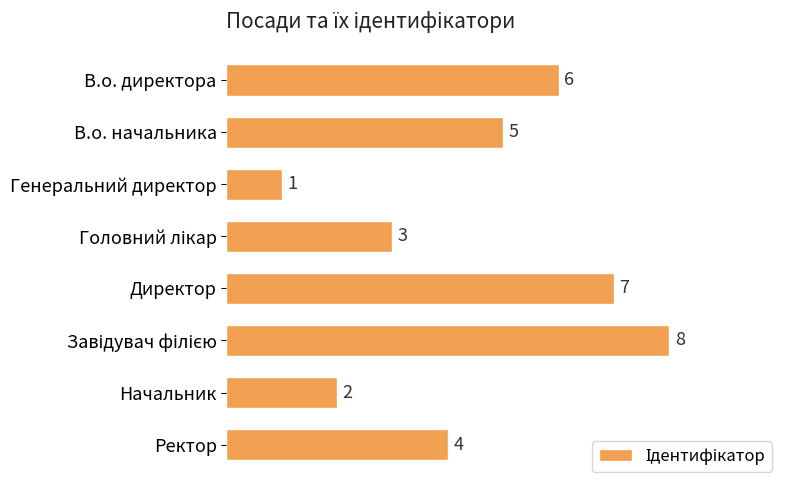

What is the ratio of the value at Начальник to the value at Ректор?

0.5